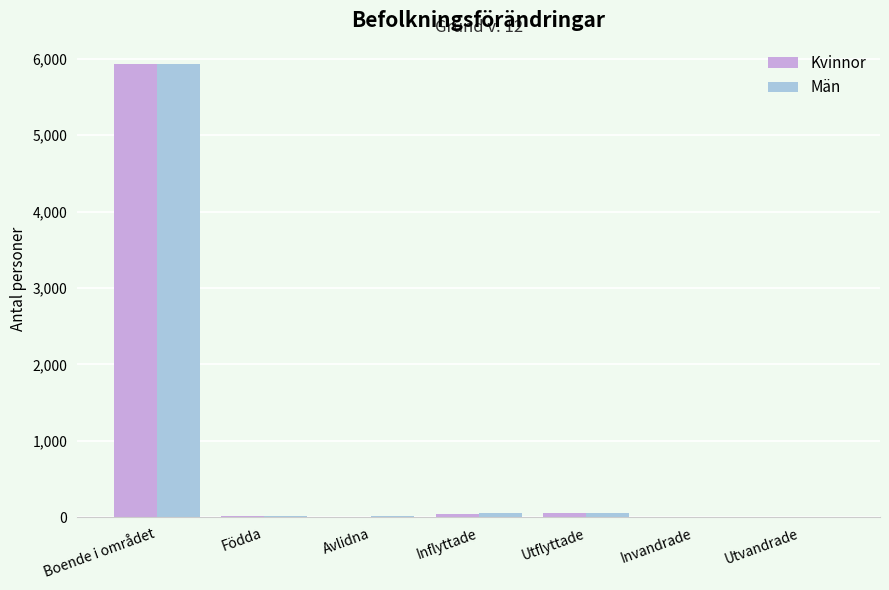

At which label does Kvinnor first exceed 12?

Boende i området